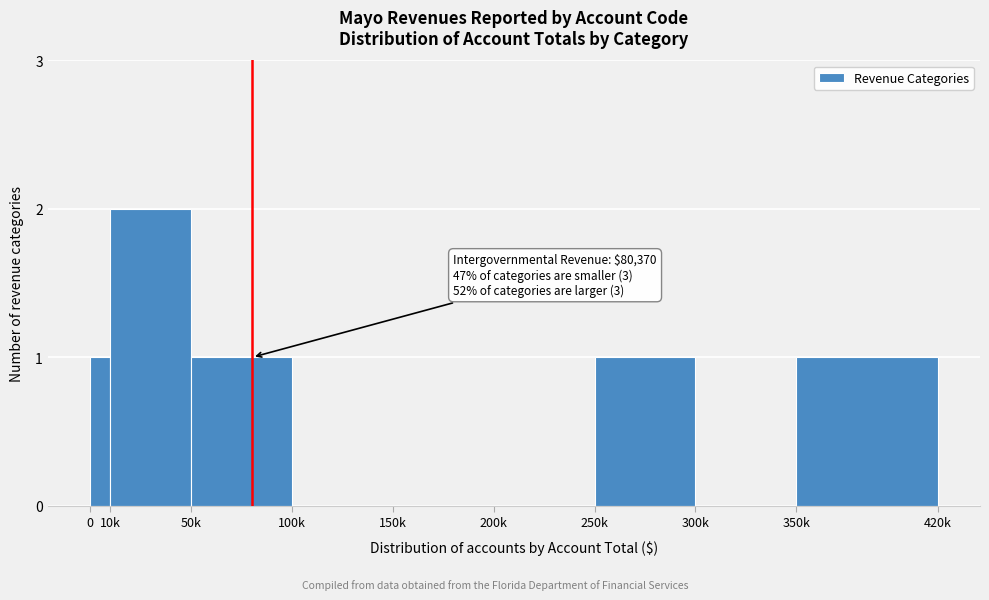

Reading left to right, extract all data points from this chart.

0=1	10k=2	50k=1	100k=0	150k=0	200k=0	250k=1	300k=0	350k=1